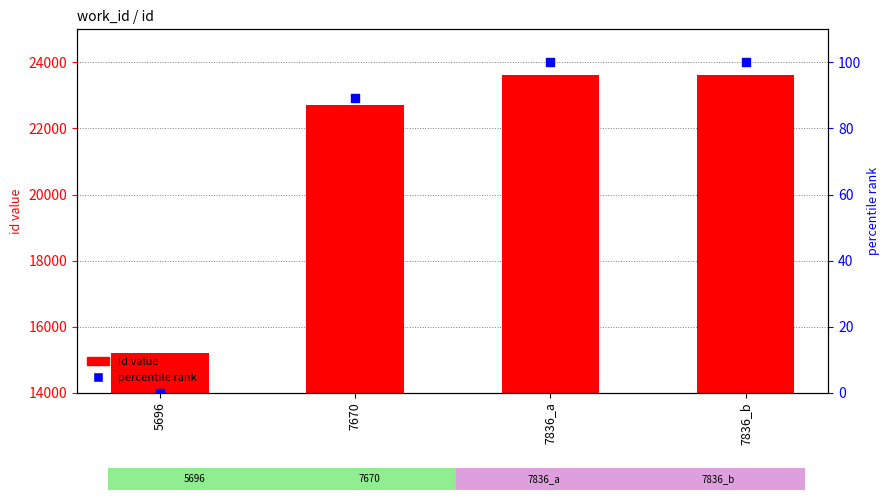

Which series has the largest Y range (max minus min)?

id (count)